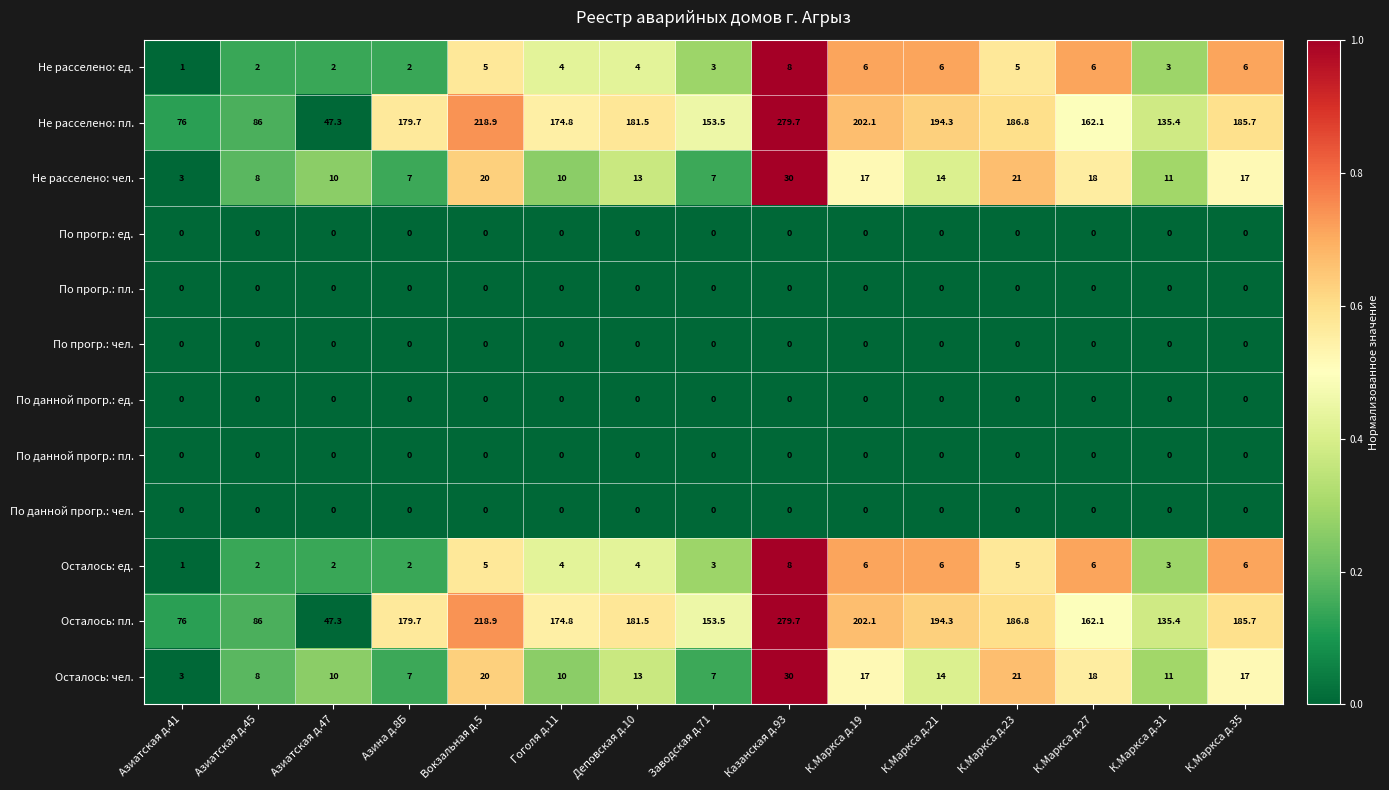

What is the spread (max minus min) of values at К.Маркса д.35?

185.7